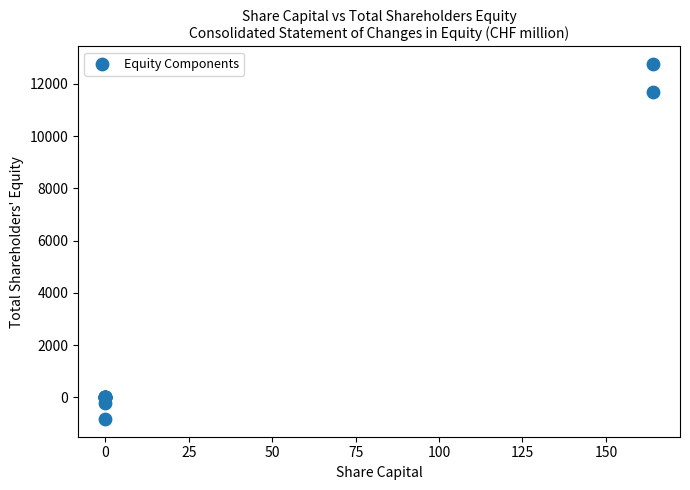

What Y value in the scatter plot is closest to 5964?

11691